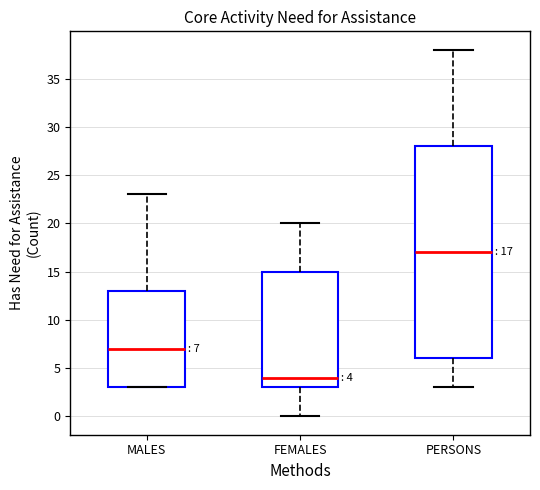

Which box's median line is the lowest?

FEMALES